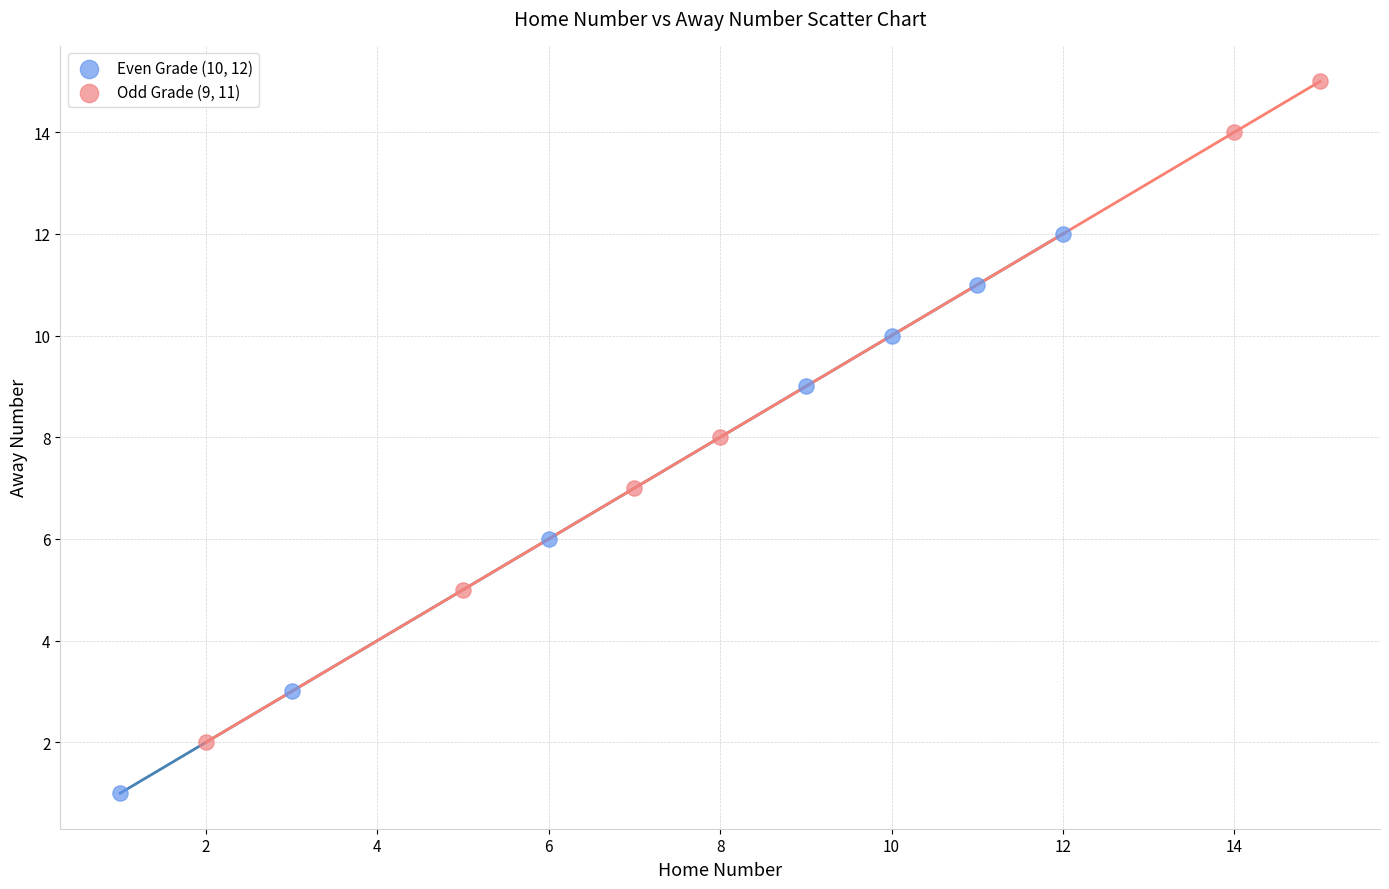

Which series reaches the maximum Y coordinate?

Odd Grade (9, 11)